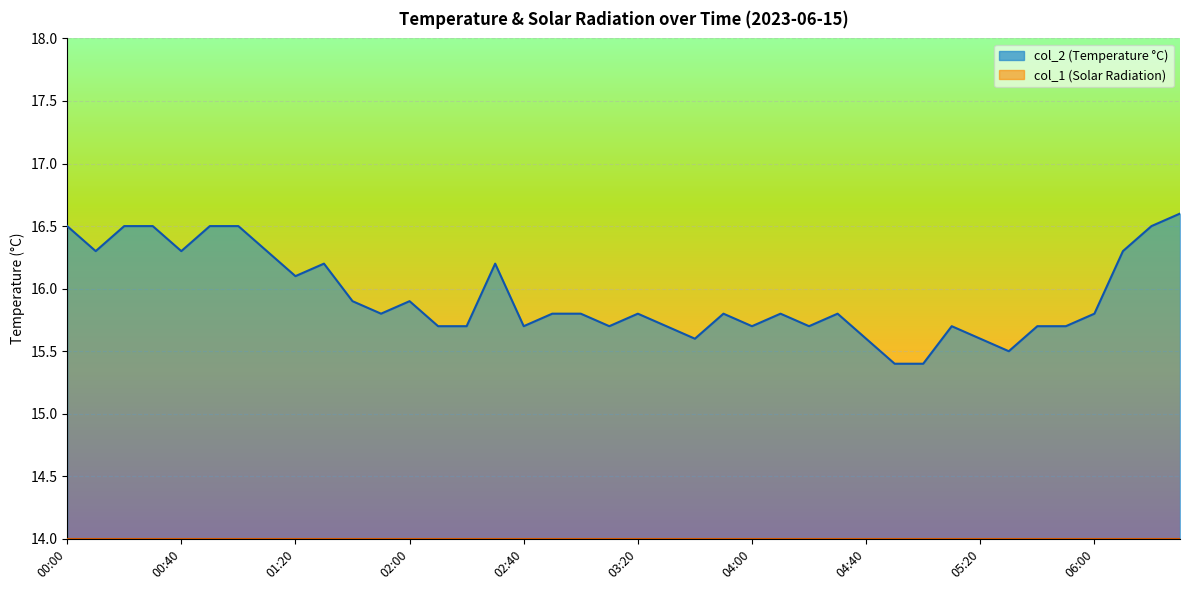

True or false: the data shows 16.5 at 00:30.

True